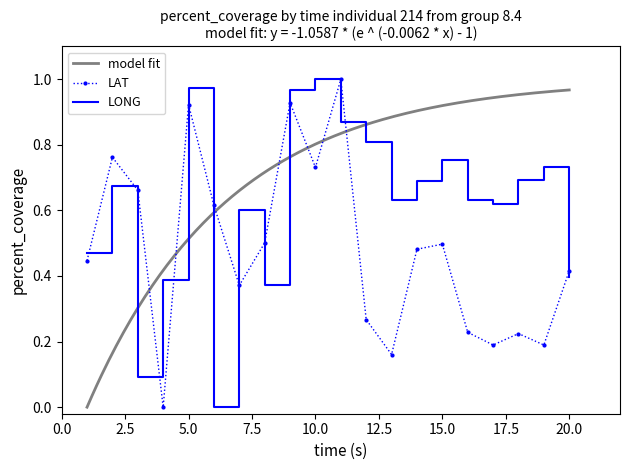

Which series ends up on top after the final intersection of LONG and LAT?

LAT